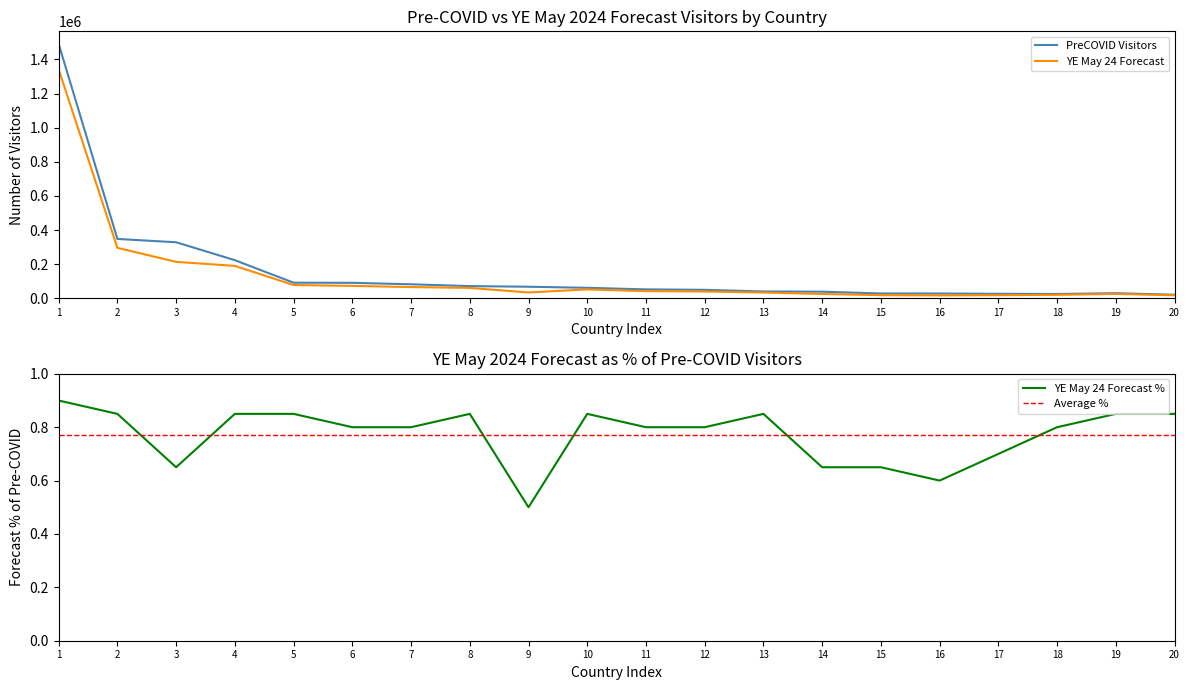

Which category has the lowest value in the YE May 24 Forecast % series?

9